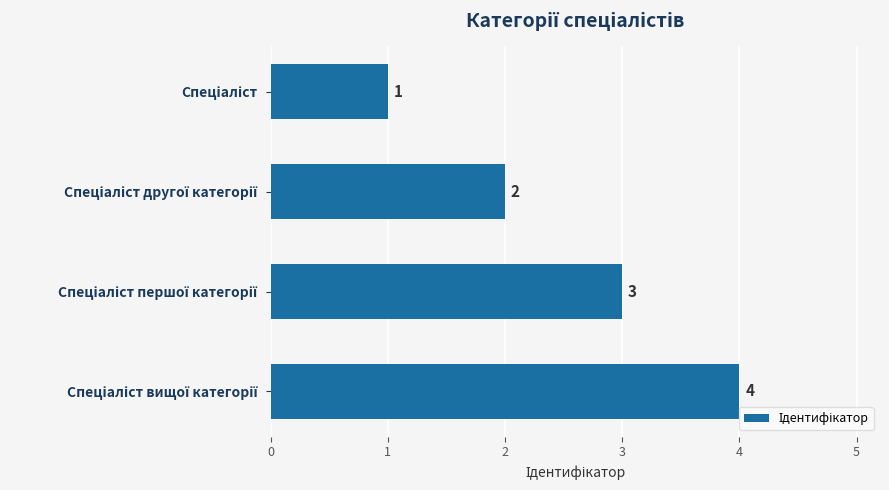

How many values are between 2 and 4?

3